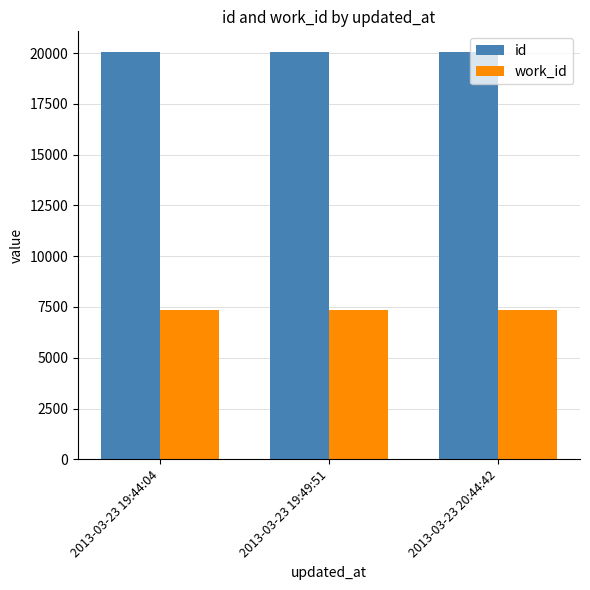

What is the maximum value shown in the chart?

20064